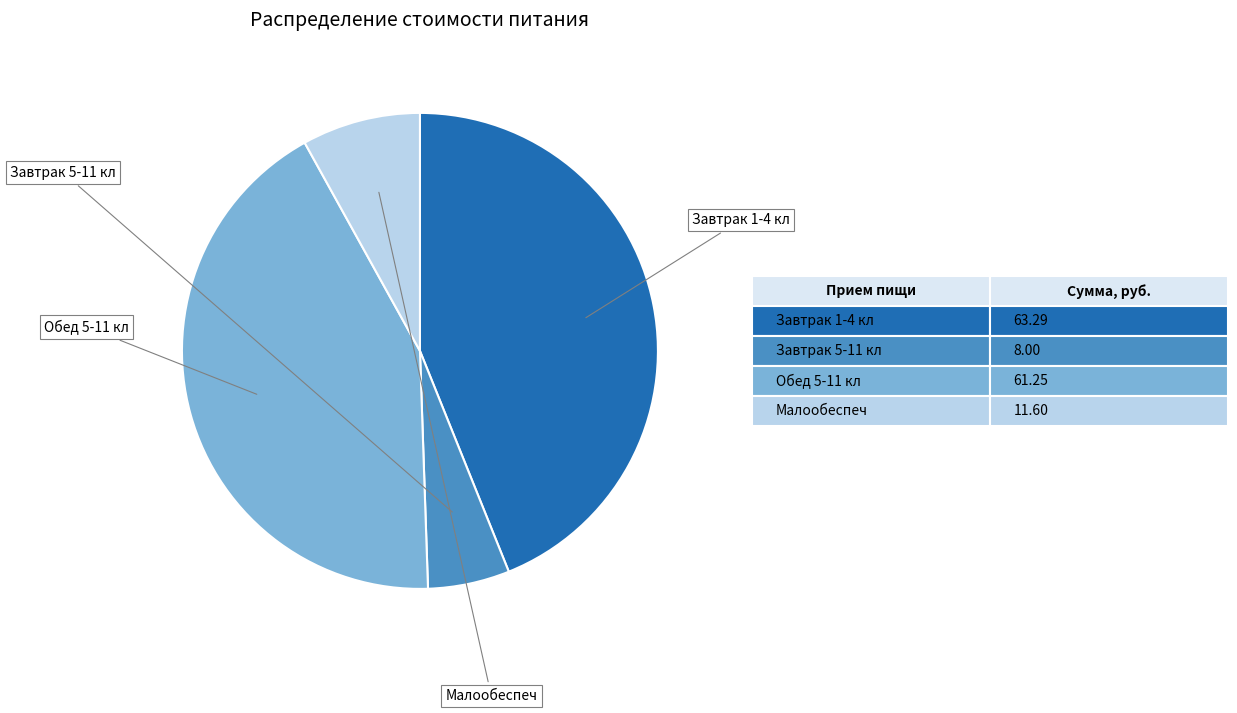

Does Завтрак 1-4 кл represent more than half of the total?

No